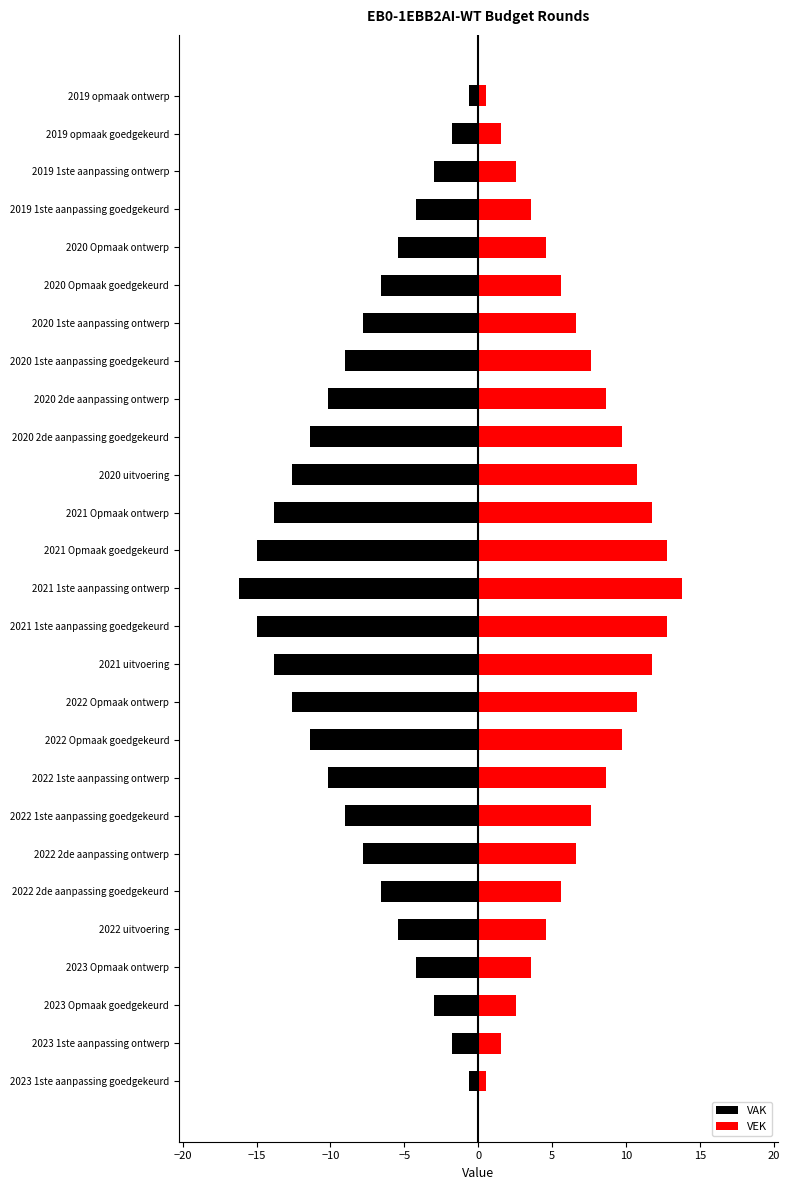

Reading left to right, list all the values displayed in this chart.

VAK: -0.6	-1.8	-3.0	-4.2	-5.4	-6.6	-7.8	-9.0	-10.2	-11.4	-12.6	-13.8	-15.0	-16.2	-15.0	-13.8	-12.6	-11.4	-10.2	-9.0	-7.8	-6.6	-5.4	-4.2	-3.0	-1.8	-0.6
VEK: 0.5	1.5	2.5	3.6	4.6	5.6	6.6	7.7	8.7	9.7	10.7	11.7	12.8	13.8	12.8	11.7	10.7	9.7	8.7	7.7	6.6	5.6	4.6	3.6	2.5	1.5	0.5